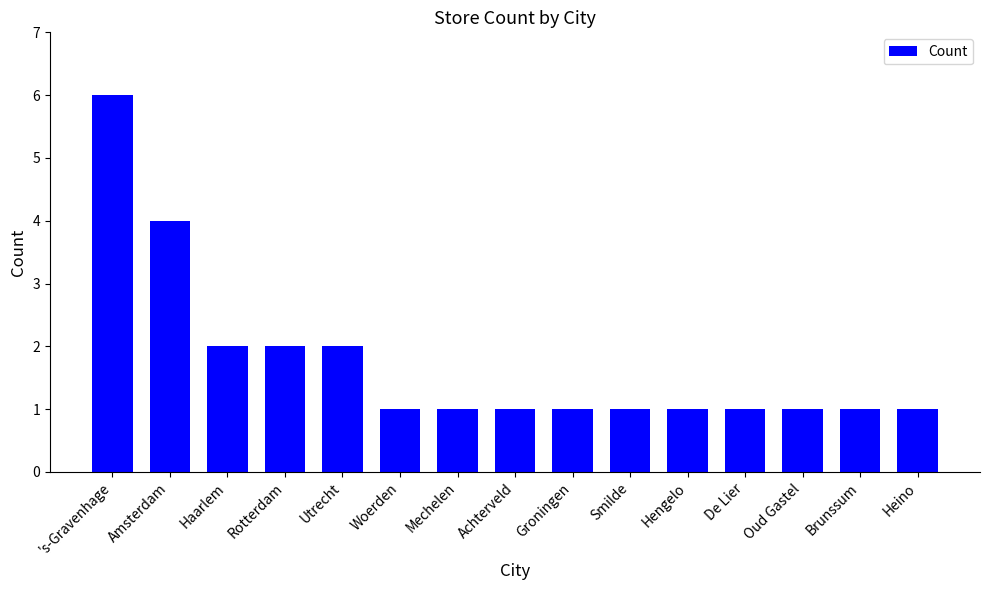

What is the change in value from 's-Gravenhage to Brunssum?

-5